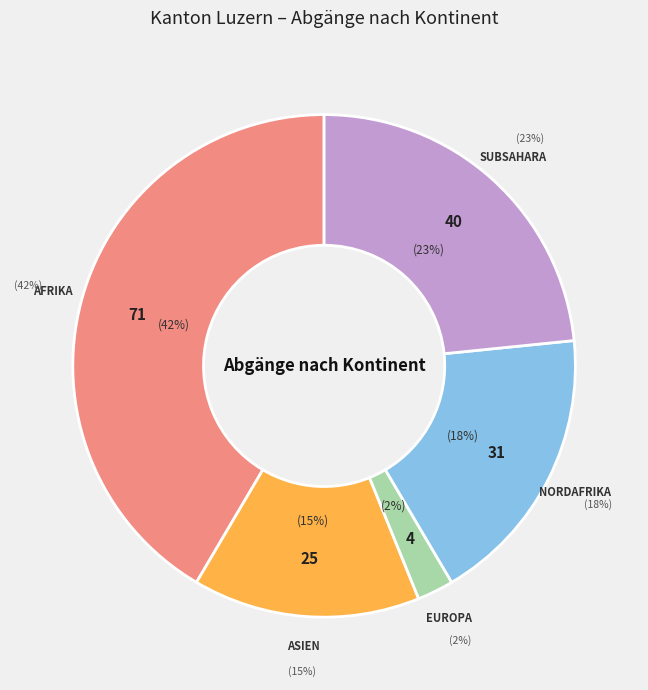

True or false: Afrika accounts for 29% of the total.

False